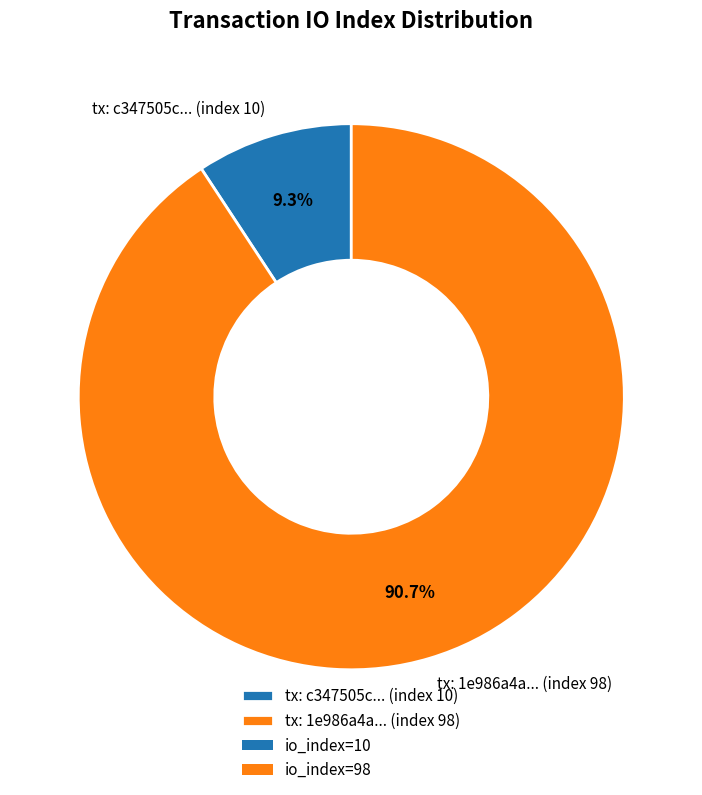

Rank the categories by value from lowest to highest.

tx: c347505c... (index 10), tx: 1e986a4a... (index 98)